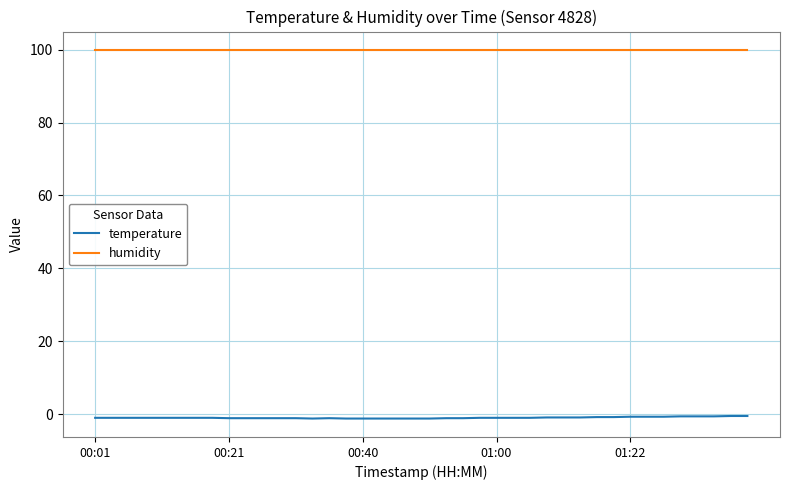

What is the minimum value for humidity?

99.9